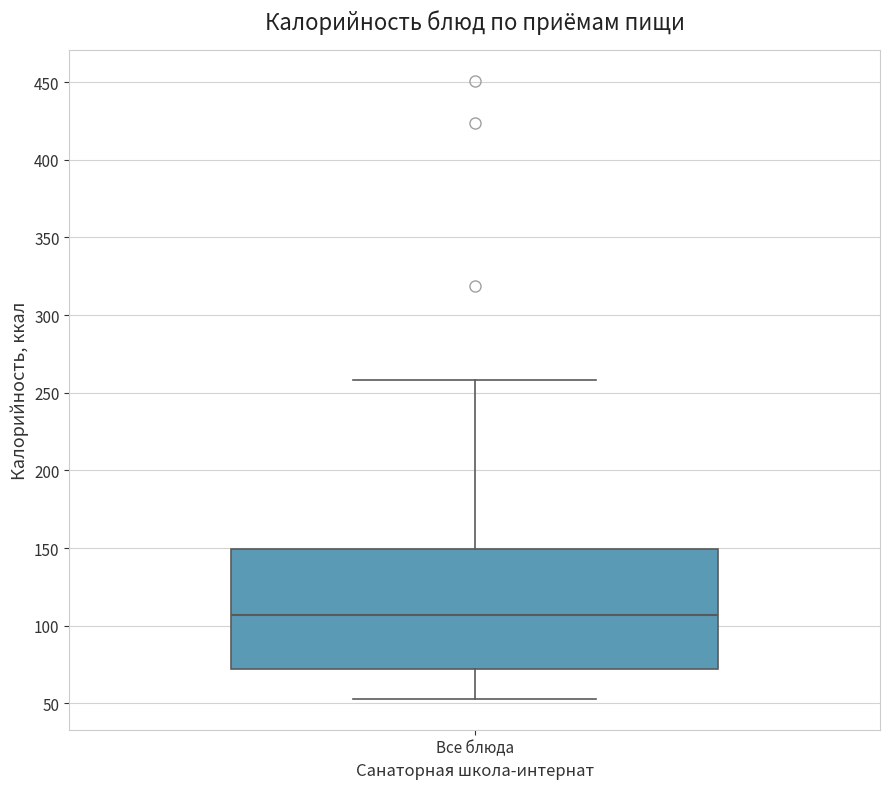

Where is the lower edge of the box for Все блюда on the y-axis? The values are not printed on the chart, so give them approximately, as read against the axis.

70